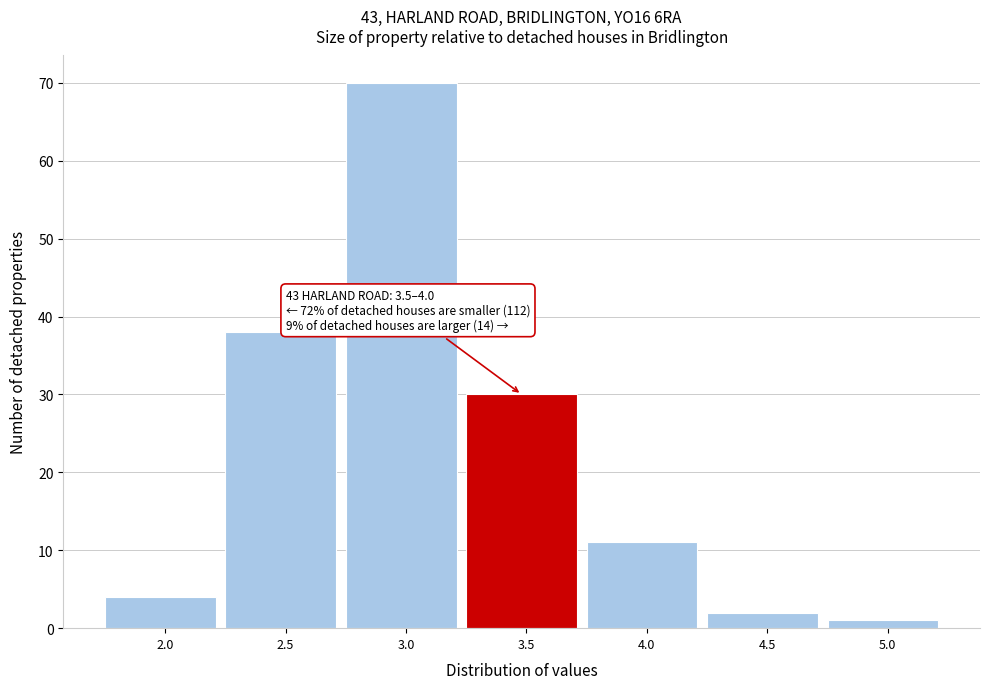

Reading left to right, what are all the values shown in this chart?

2.0=4	2.5=38	3.0=70	3.5=30	4.0=11	4.5=2	5.0=1